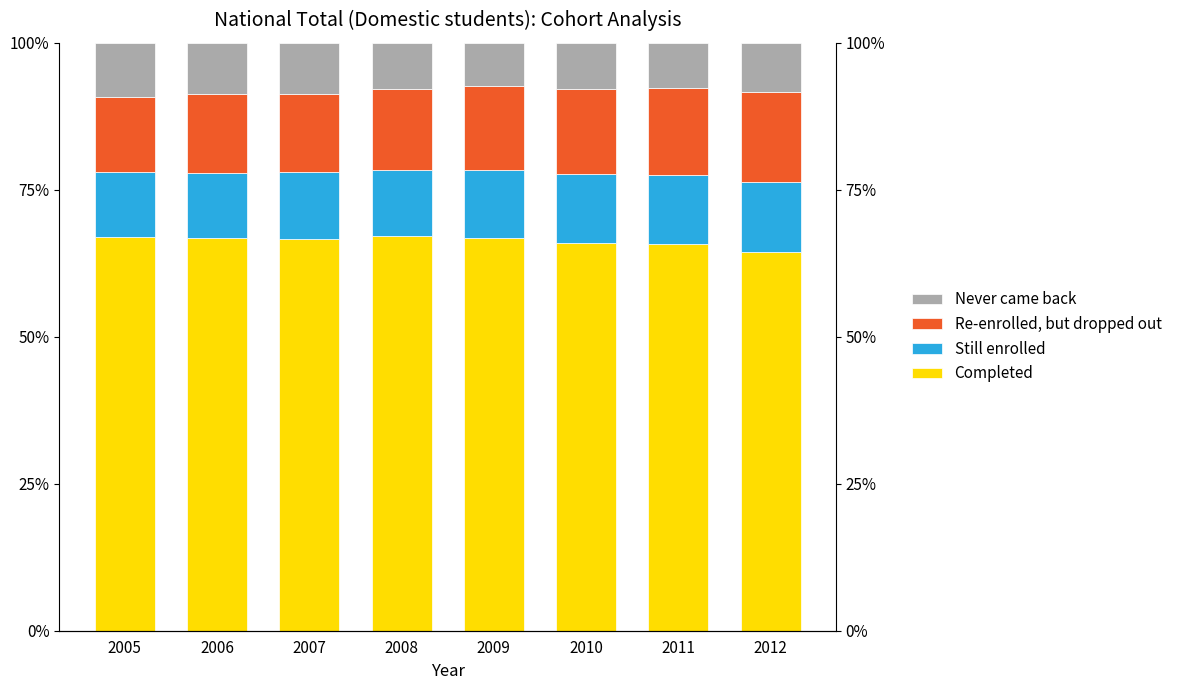

Reading right to left, what are all the values shown in this chart?

Completed: 0.6	0.7	0.7	0.7	0.7	0.7	0.7	0.7
Still enrolled: 0.1	0.1	0.1	0.1	0.1	0.1	0.1	0.1
Re-enrolled, but dropped out: 0.2	0.1	0.1	0.1	0.1	0.1	0.1	0.1
Never came back: 0.1	0.1	0.1	0.1	0.1	0.1	0.1	0.1